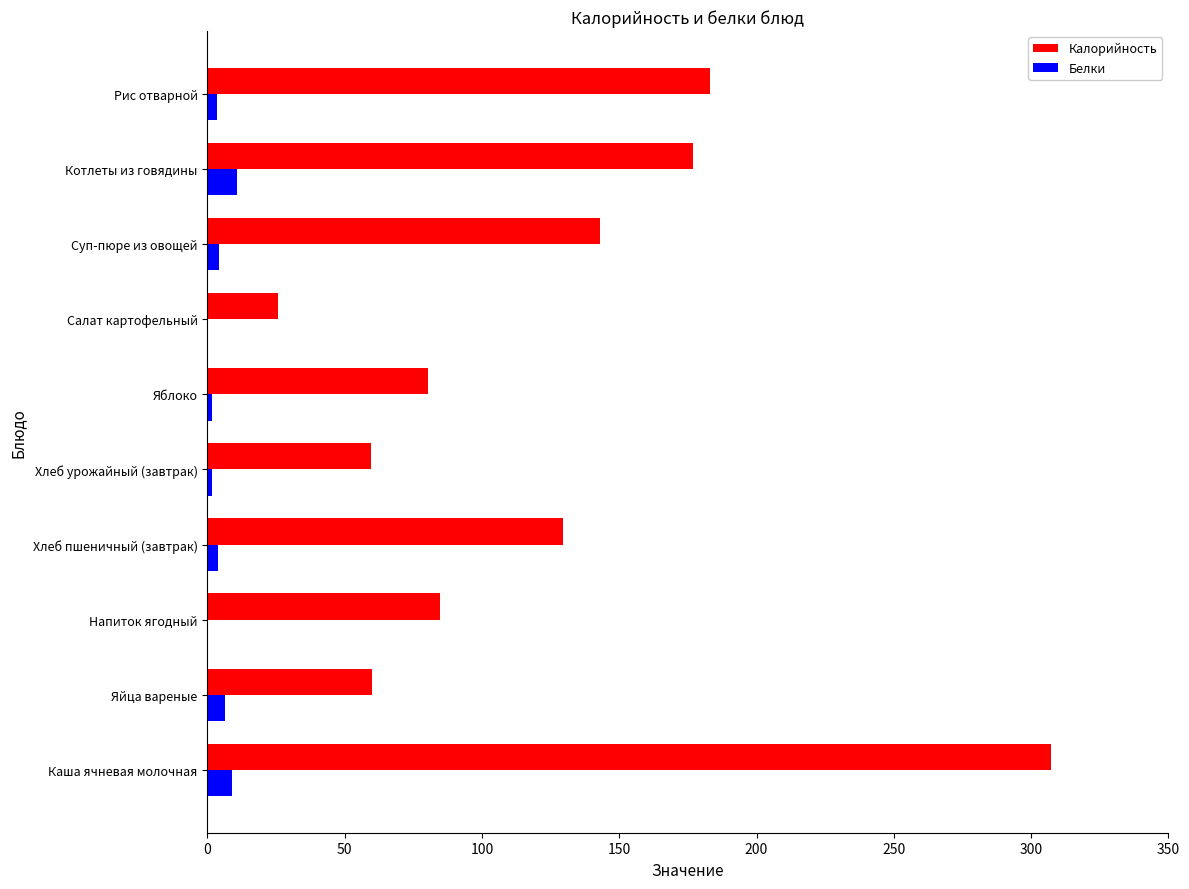

What is the sum of all Белки values?

41.6